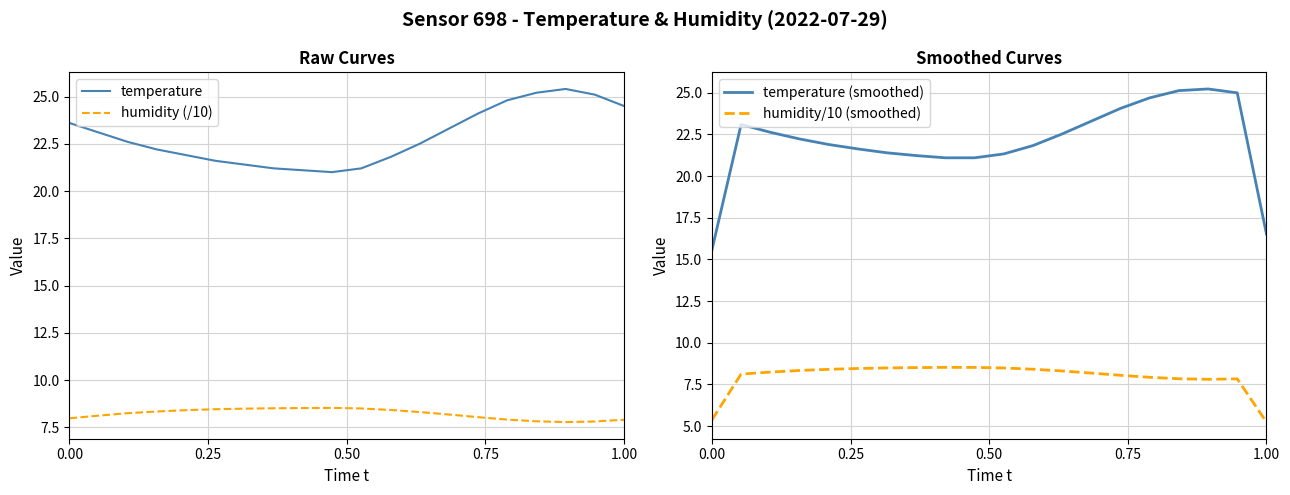

True or false: temperature and temperature (smoothed) intersect in this chart.

True